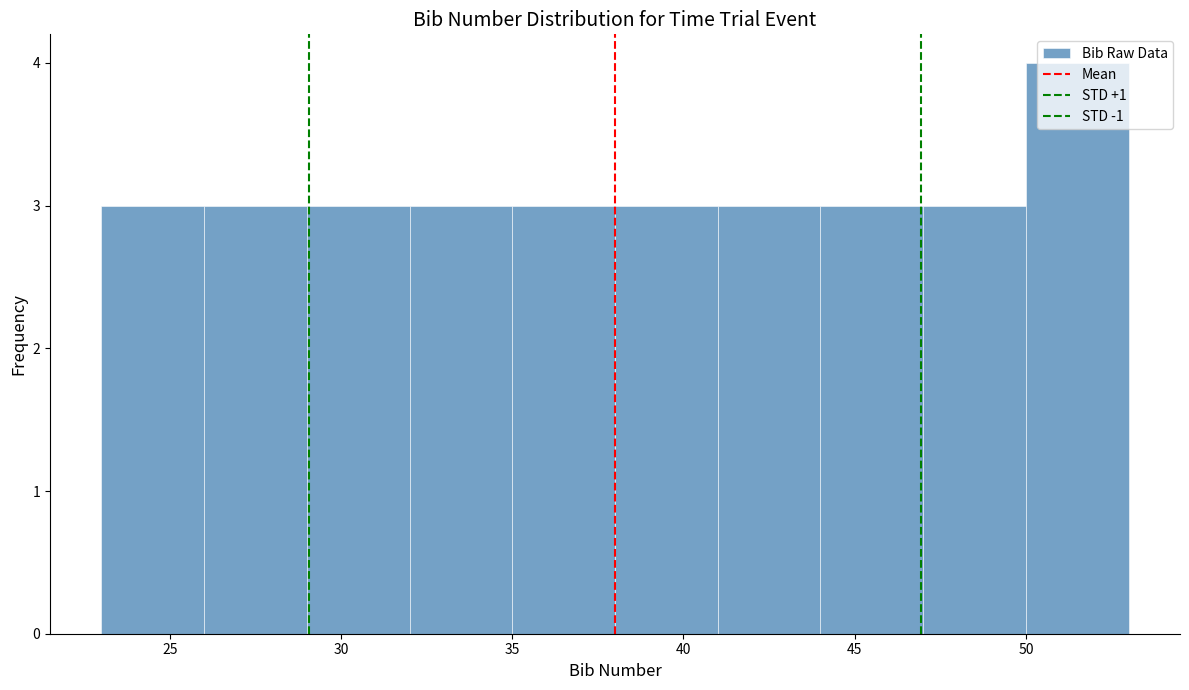

Which range on the x-axis has the tallest bar?

50 to 53